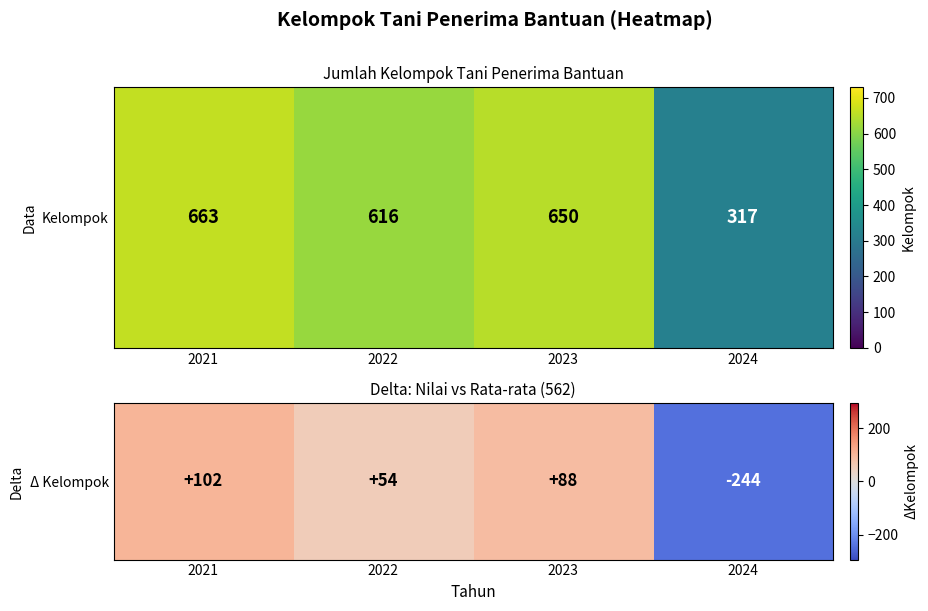

Reading left to right, extract all data points from this chart.

101.5	54.5	88.5	-244.5